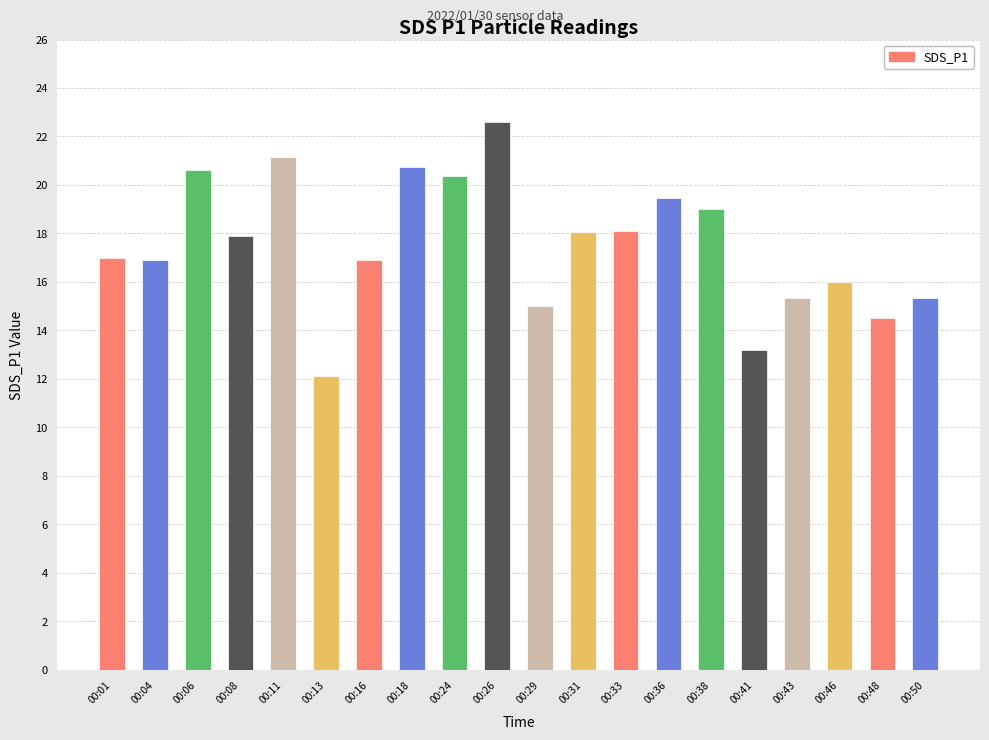

The chart shows a value of 21.2 at 00:11. True or false?

True